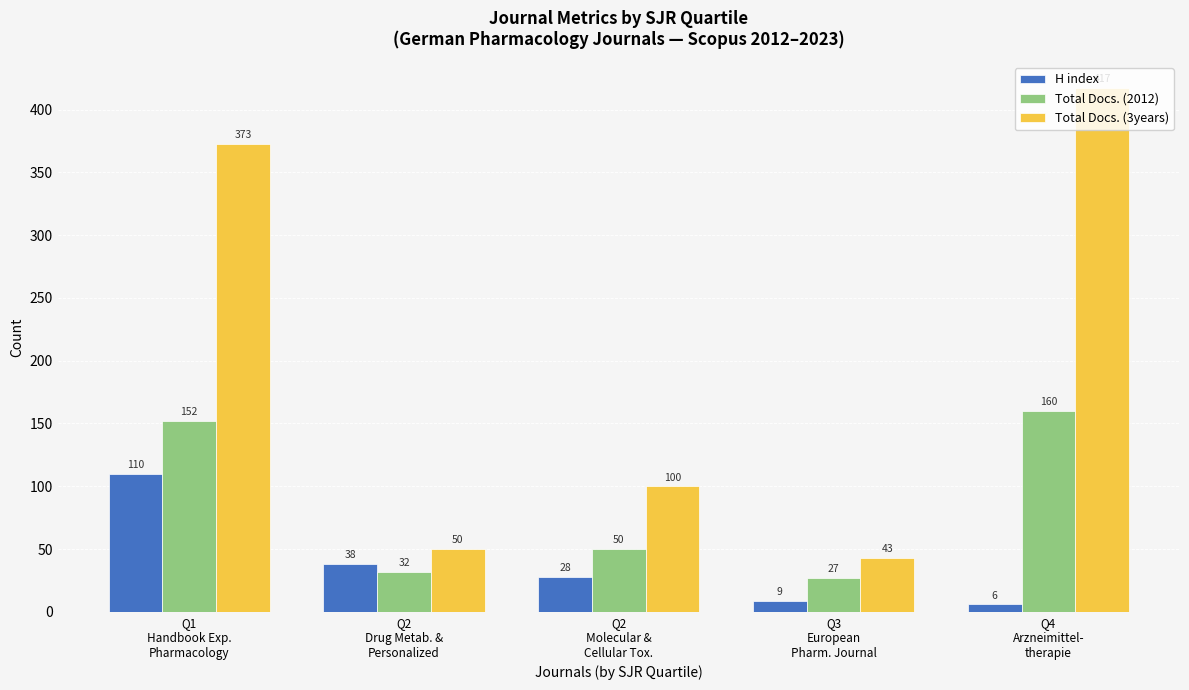

What is the sum of all Total Docs. (2012) values?

421